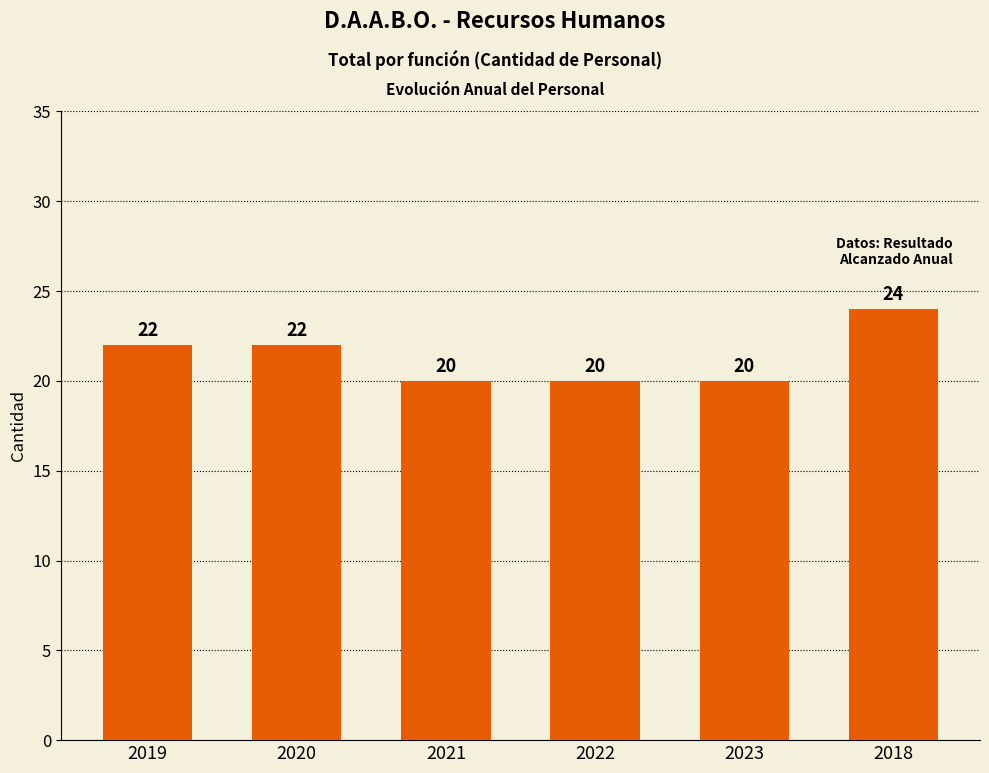

What is the greatest value displayed?

24